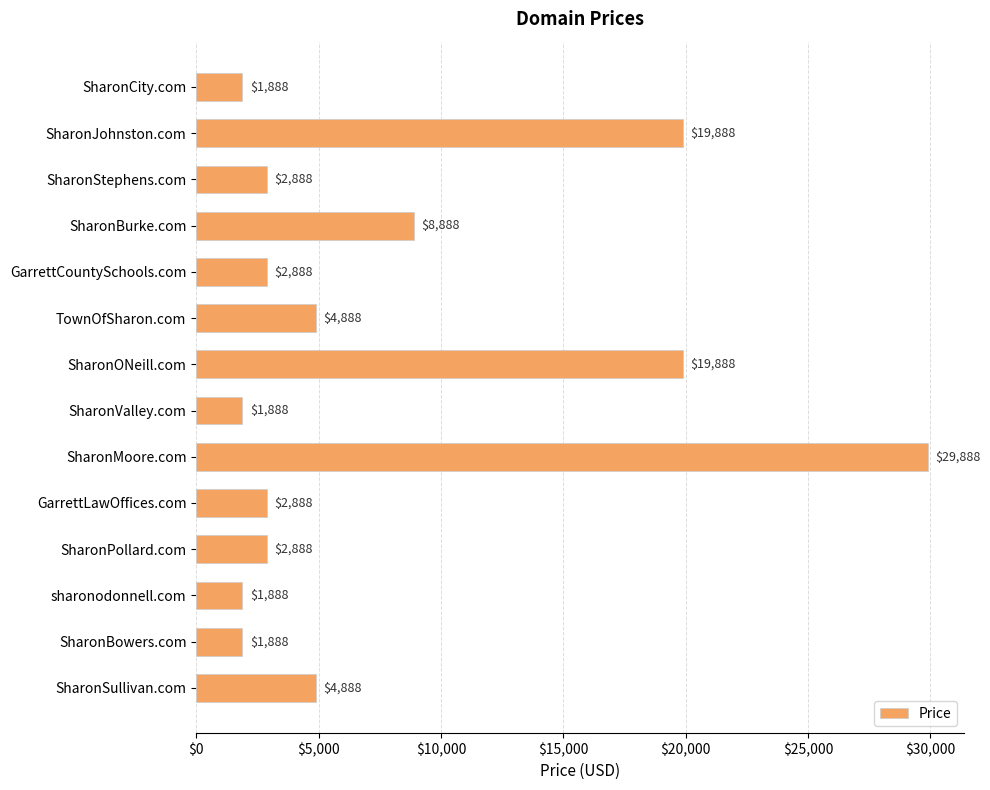

The chart shows a value of 8670 at SharonSullivan.com. True or false?

False